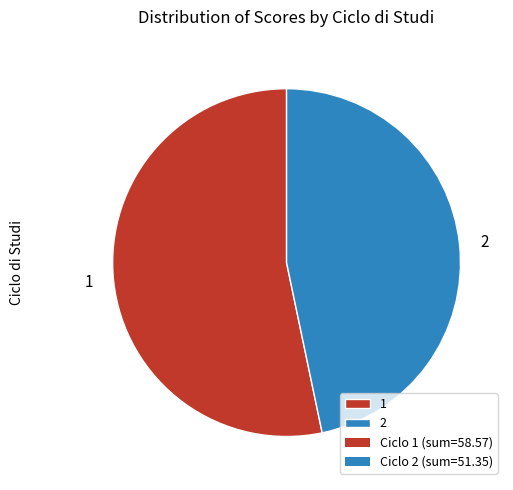

What is the ratio of the value at 2 to the value at 1?

0.9